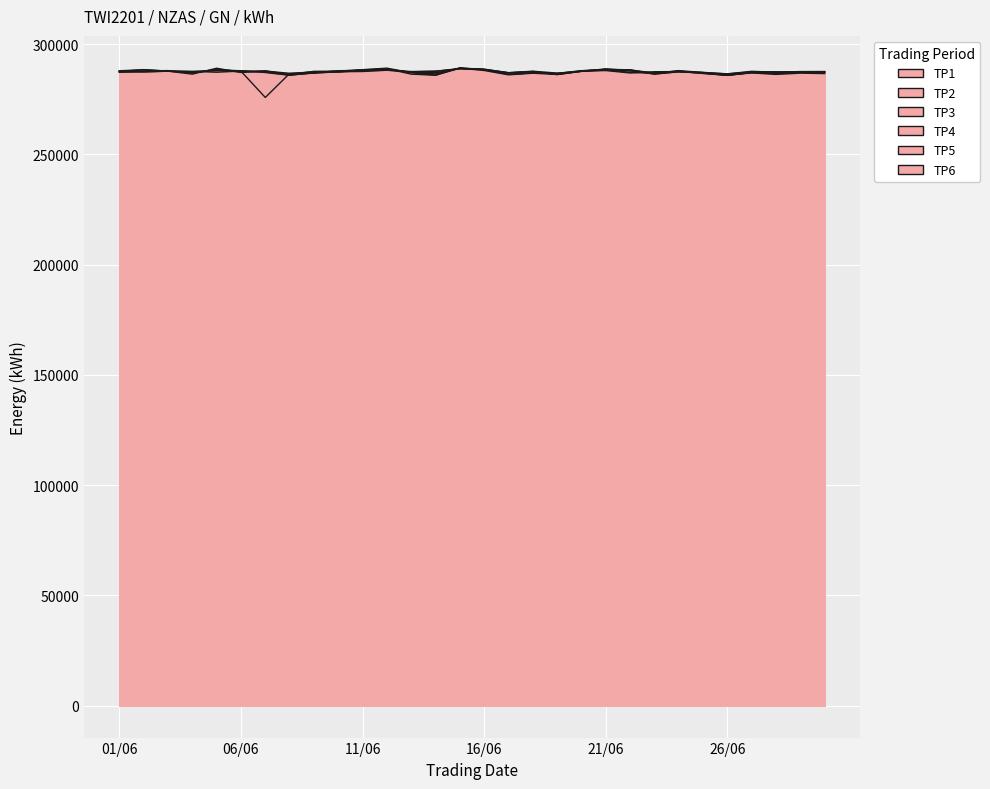

Which series has the widest spread of values?

TP3